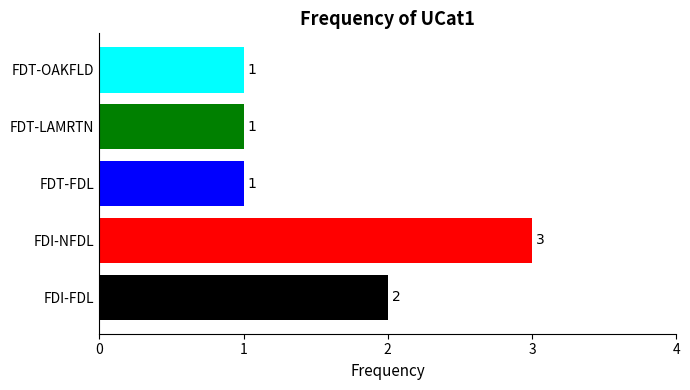

Which has a higher value, FDI-FDL or FDI-NFDL?

FDI-NFDL